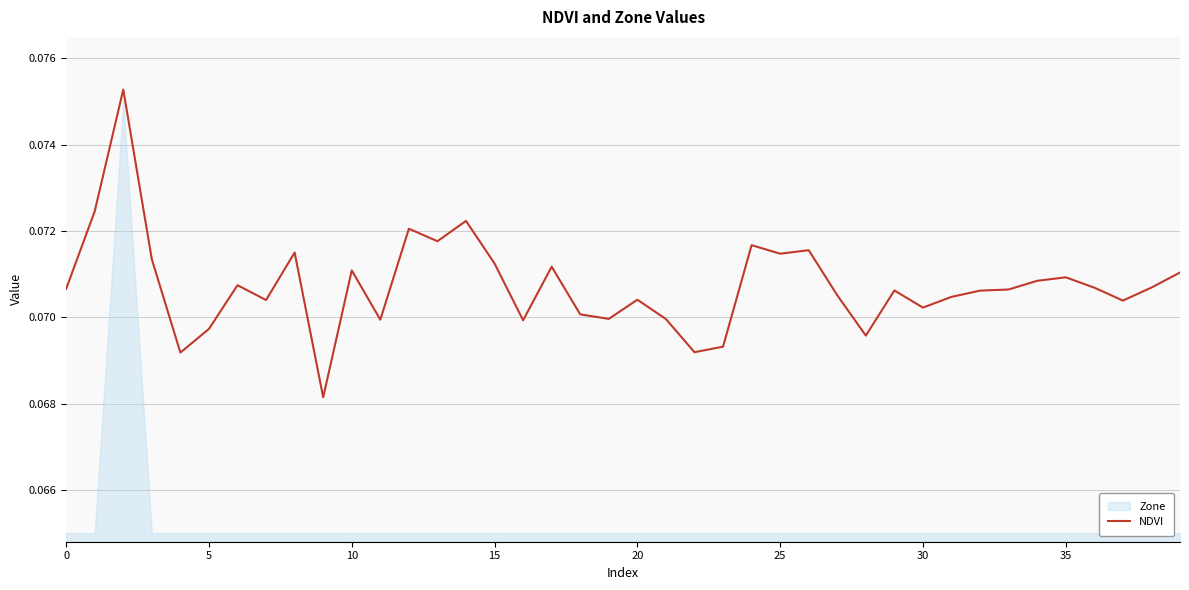

The value of NDVI at 10 is 0.0. True or false?

False